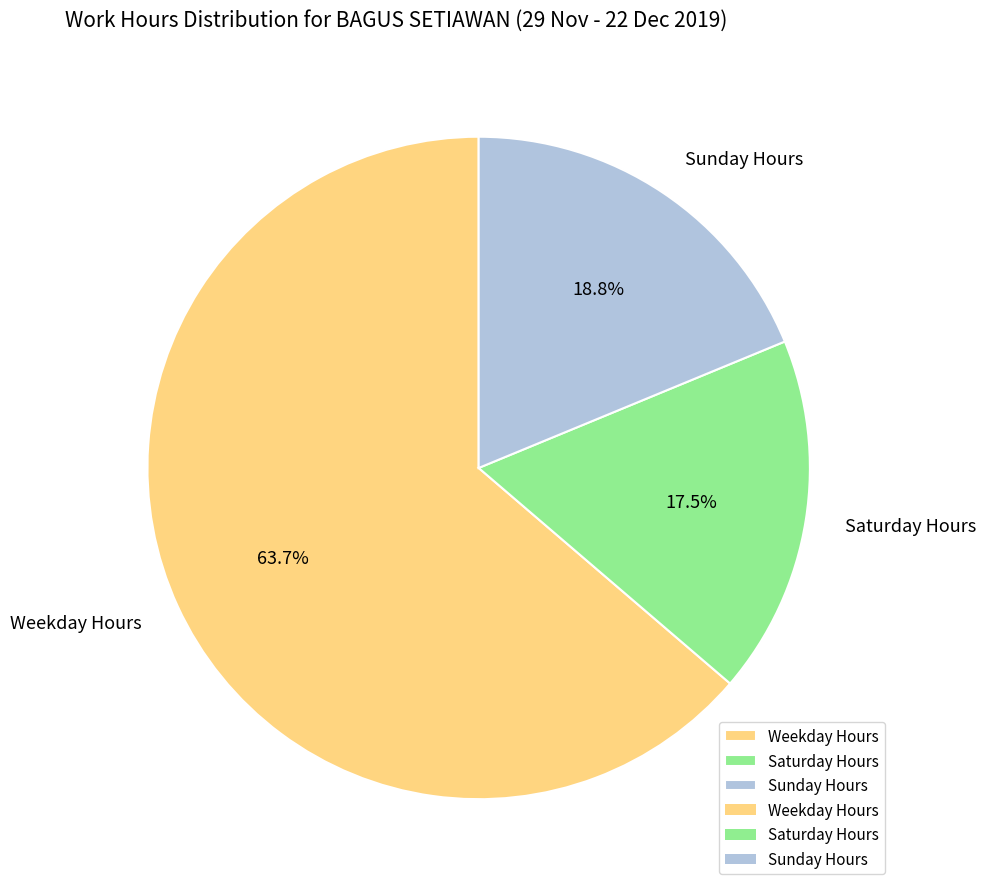

How many slices are in this pie chart?

3